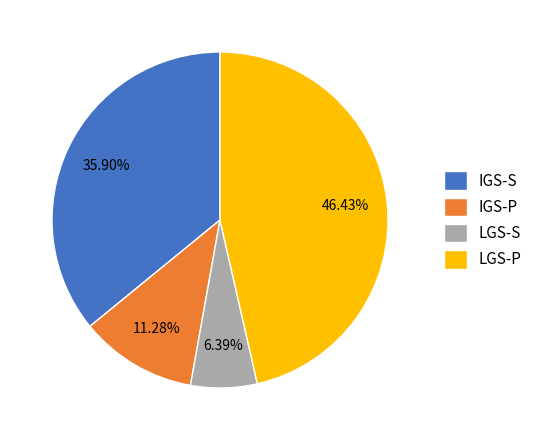

Is there any slice that represents more than half of the pie?

No